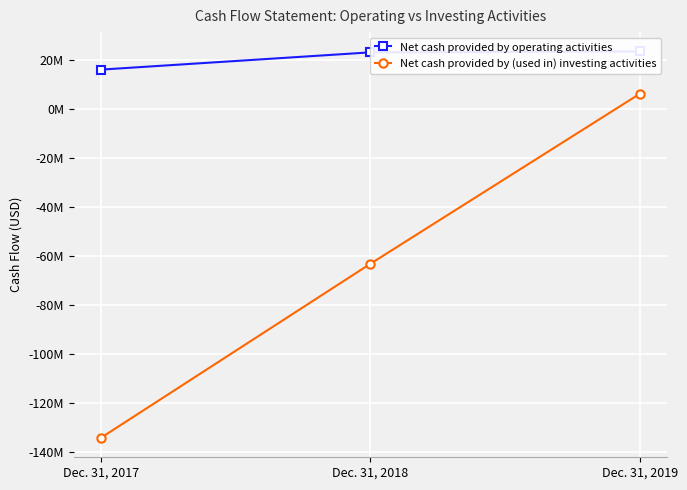

What is the sum of the Net cash provided by operating activities values at Dec. 31, 2019 and Dec. 31, 2018?

46525000